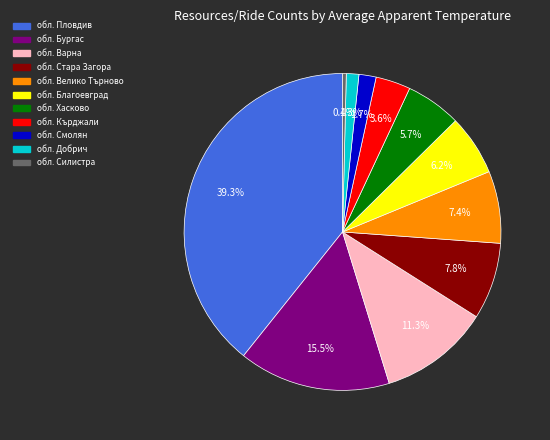

True or false: обл. Благоевград accounts for 6% of the total.

True